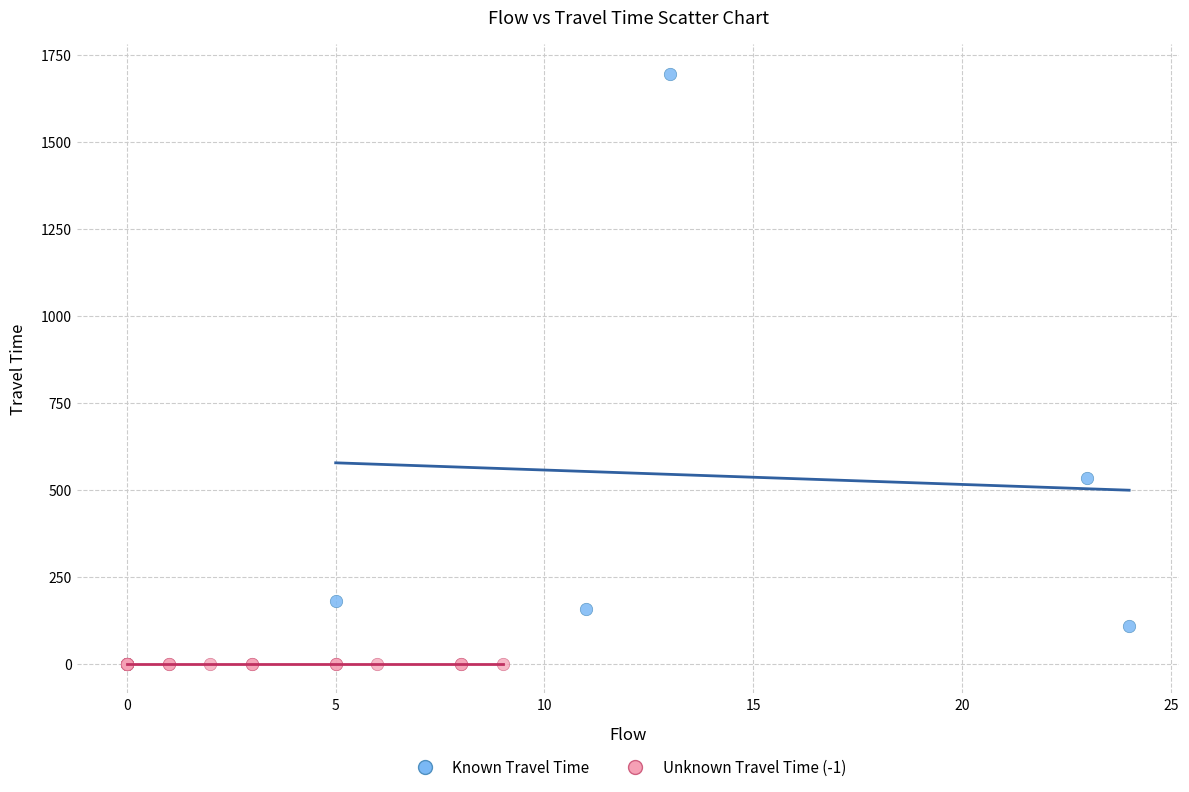

Which series contains the highest Y value?

Known Travel Time